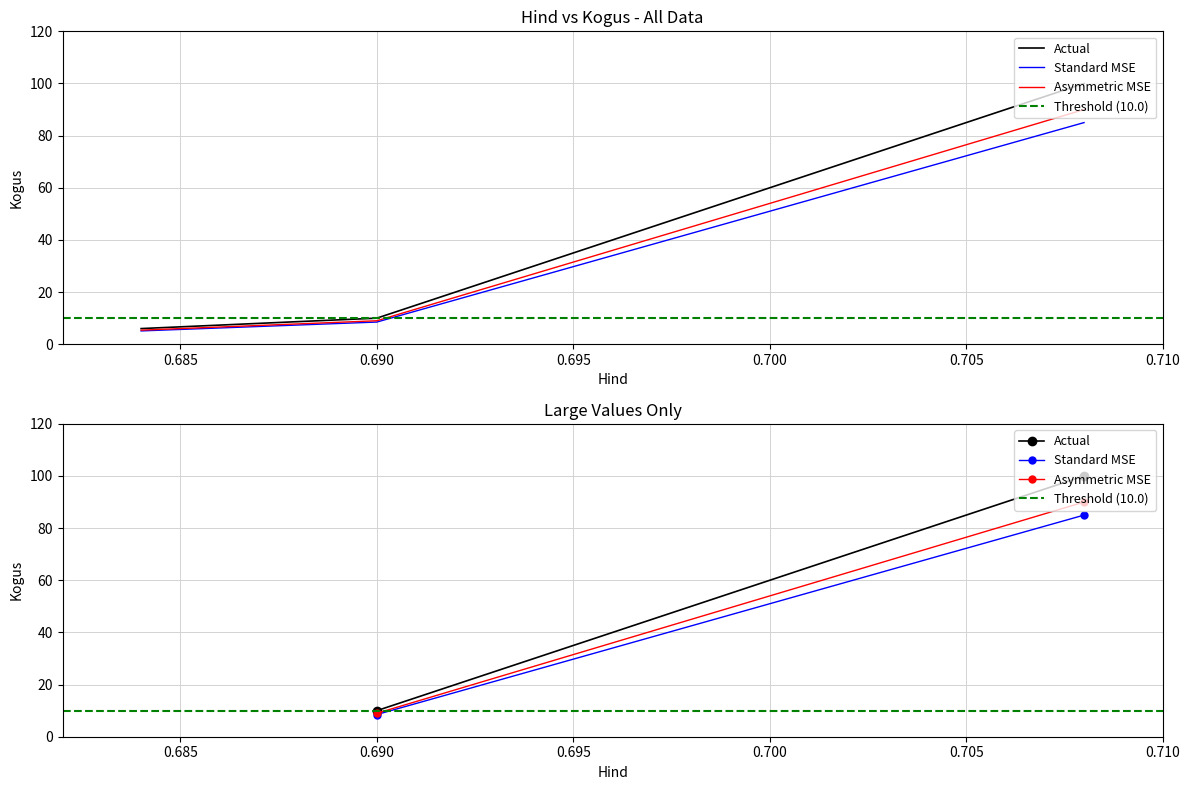

Reading left to right, list all the values displayed in this chart.

Actual: 10.0	100.0
Standard MSE: 8.5	85.0
Asymmetric MSE: 9.0	90.0
Threshold (10.0): 10.0	10.0